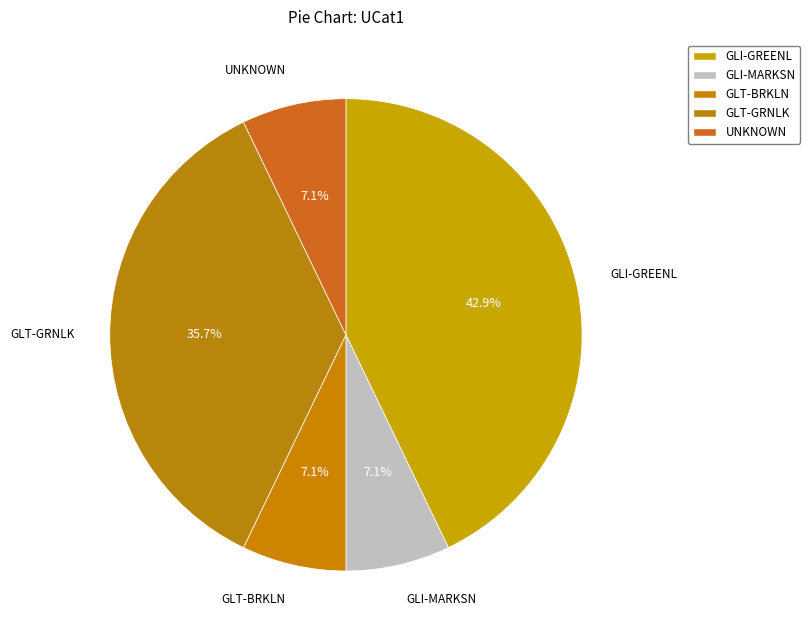

Is UNKNOWN the majority of the pie?

No